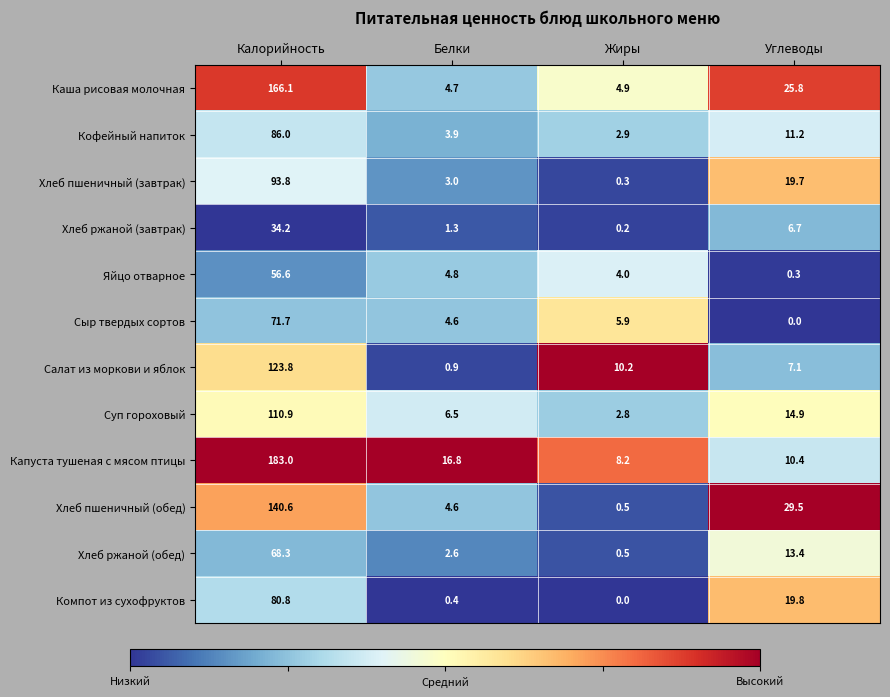

Which series changed the most between Белки and Углеводы?

Хлеб пшеничный (обед)